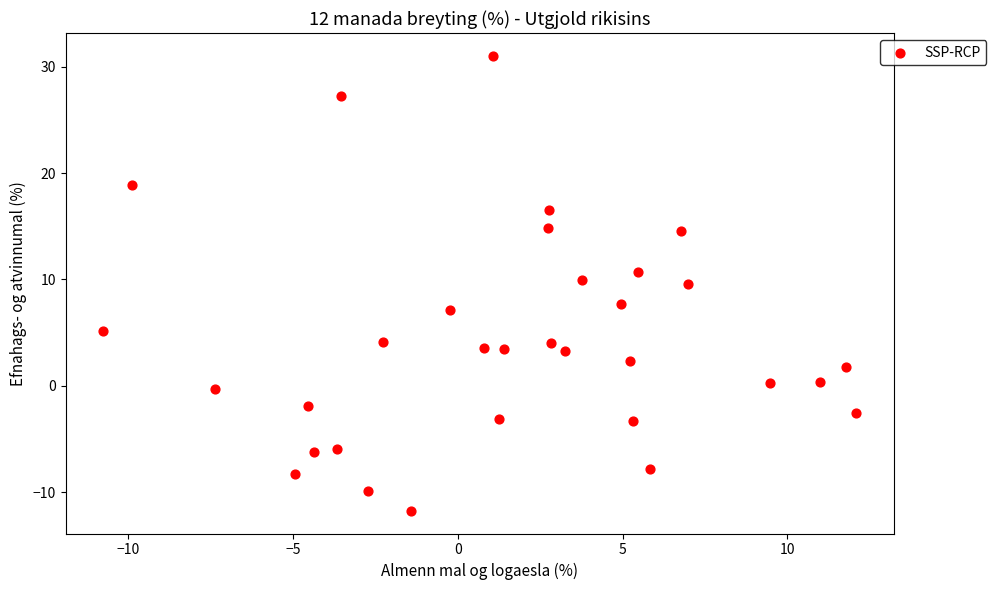

What is the range of X values (max minus min)?

22.9